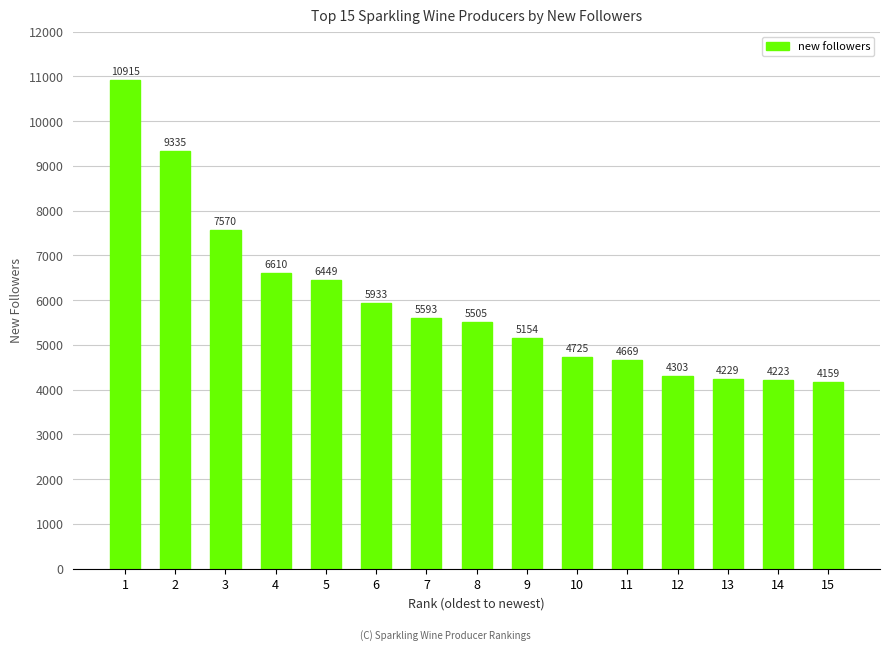

Where is the data nearest to the value 7537?

3